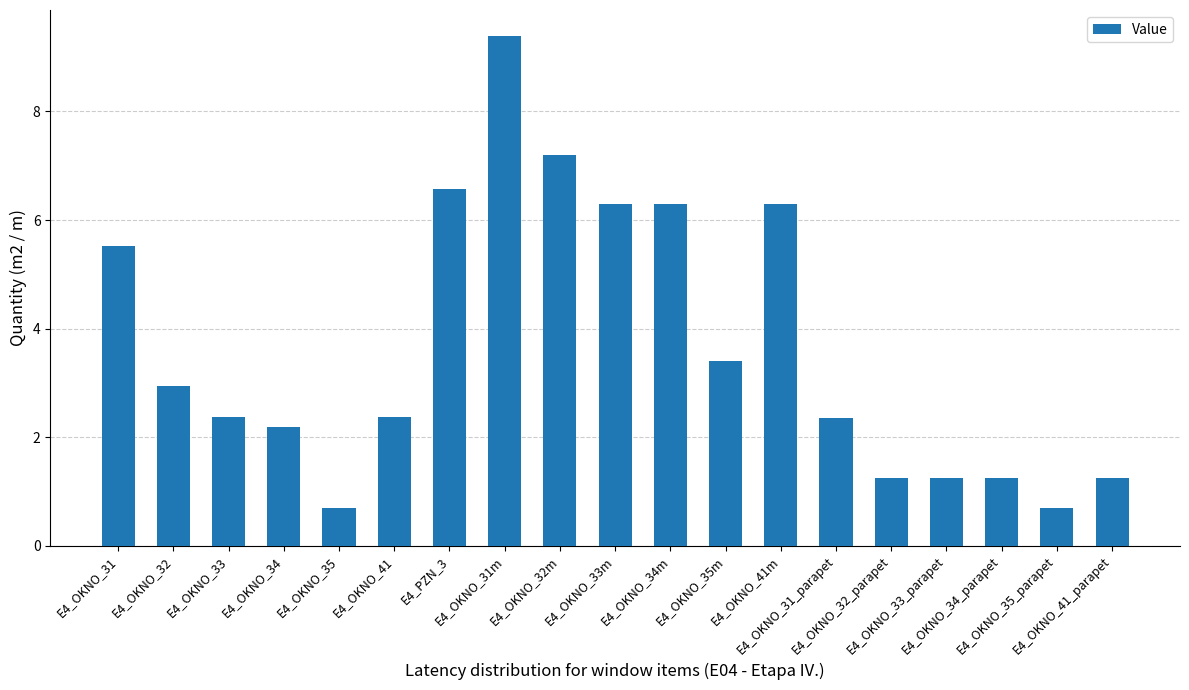

How many data points are above 2?

13